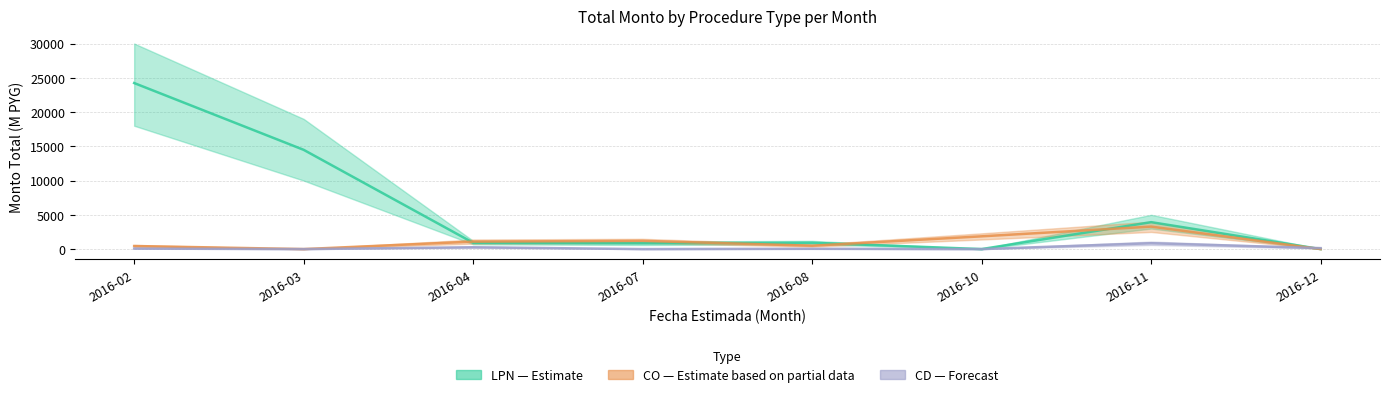

At which label does CD first exceed 75?

2016-02